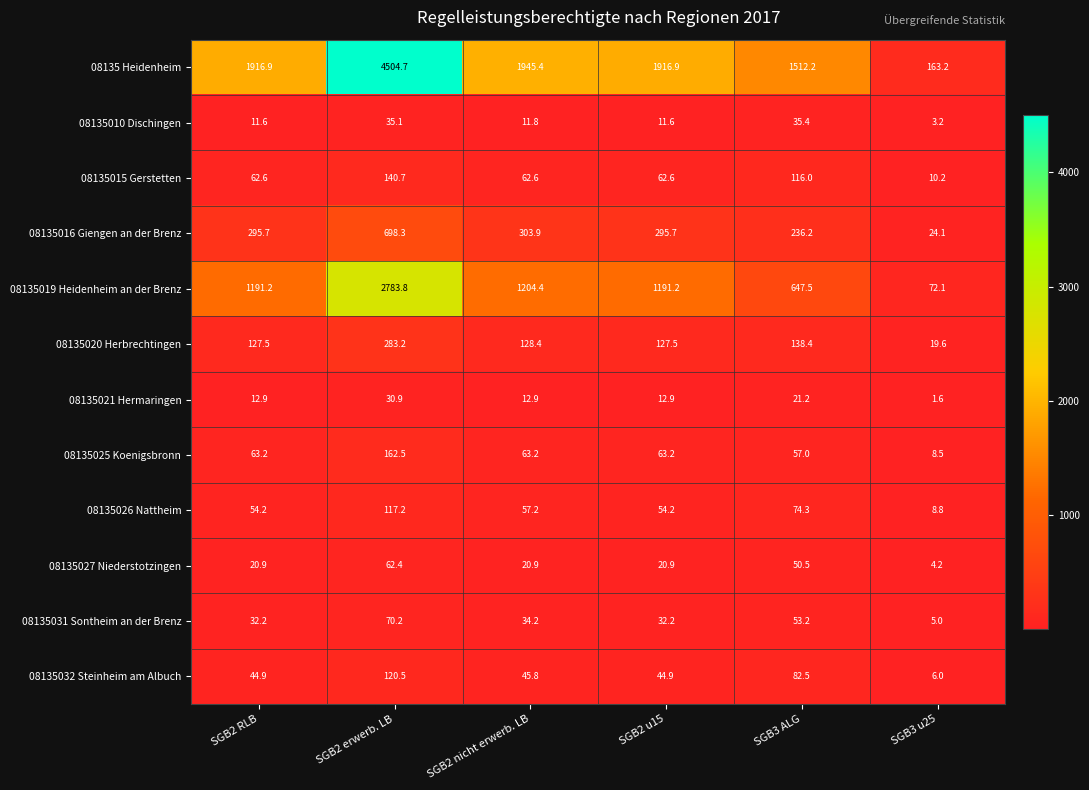

At SGB2 RLB, list the series in order from largest to smallest.

08135 Heidenheim, 08135019 Heidenheim an der Brenz, 08135016 Giengen an der Brenz, 08135020 Herbrechtingen, 08135025 Koenigsbronn, 08135015 Gerstetten, 08135026 Nattheim, 08135032 Steinheim am Albuch, 08135031 Sontheim an der Brenz, 08135027 Niederstotzingen, 08135021 Hermaringen, 08135010 Dischingen